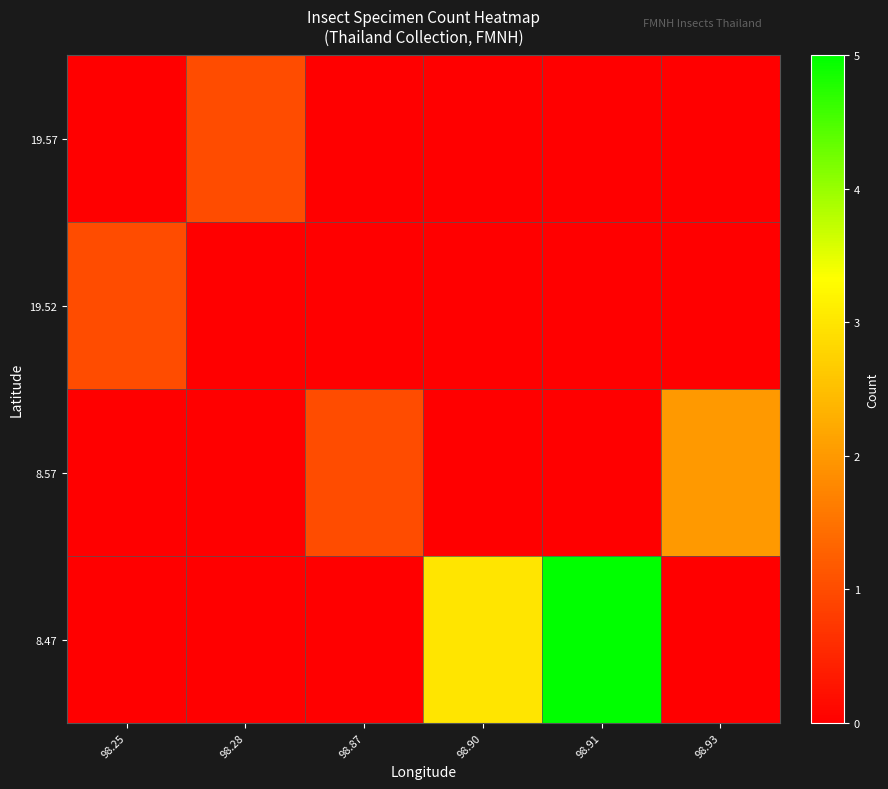

Reading right to left, transcribe all the data shown in this chart.

8.47: 98.93=0	98.91=5	98.90=3	98.87=0	98.28=0	98.25=0
8.57: 98.93=2	98.91=0	98.90=0	98.87=1	98.28=0	98.25=0
19.52: 98.93=0	98.91=0	98.90=0	98.87=0	98.28=0	98.25=1
19.57: 98.93=0	98.91=0	98.90=0	98.87=0	98.28=1	98.25=0